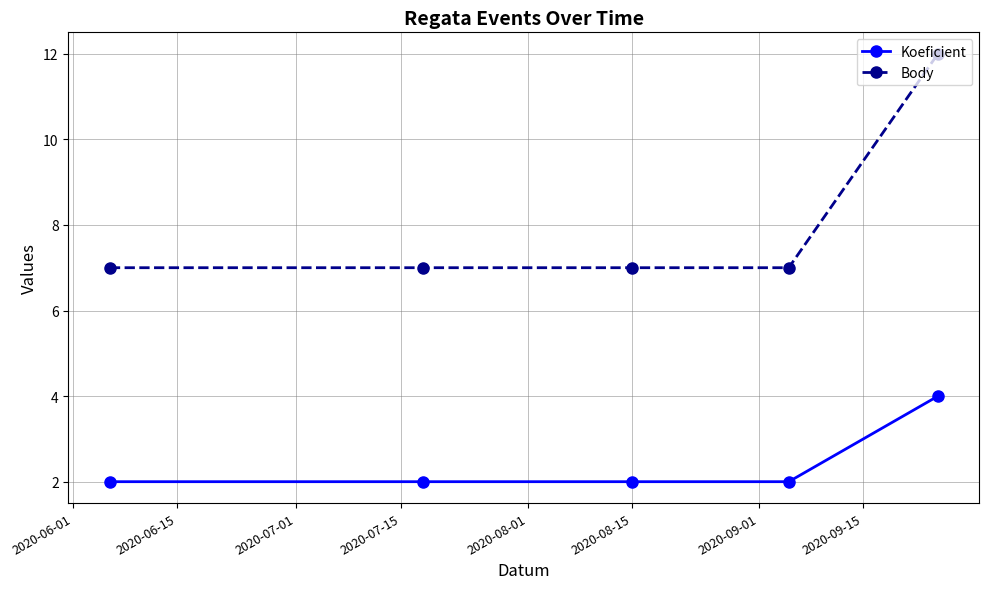

True or false: Body and Koeficient cross at least once.

False